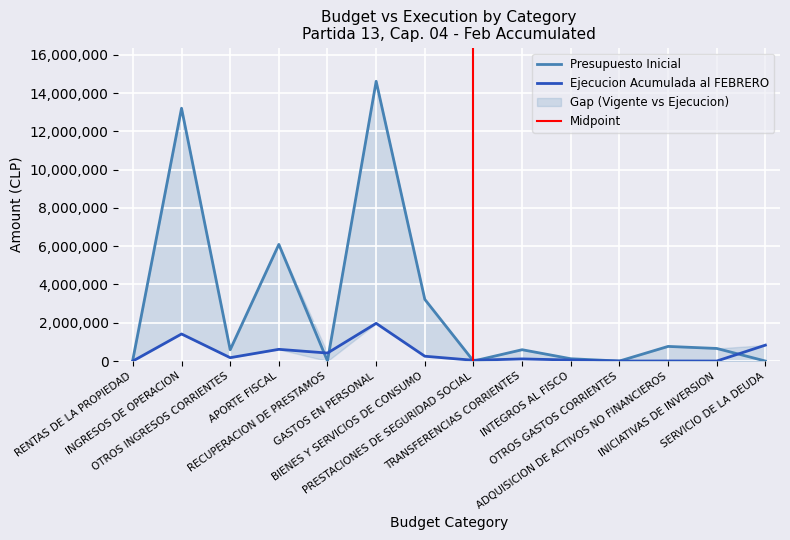

Which series has the largest total across all categories?

Presupuesto Inicial